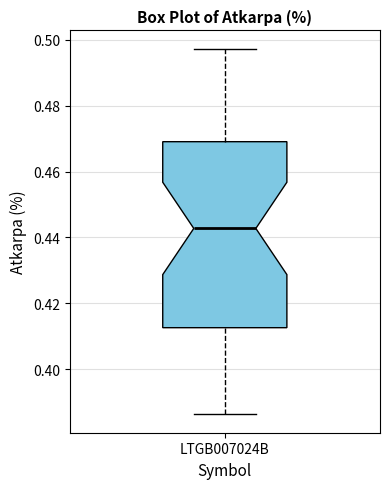

Transcribe this box plot: give where the median line is, the range the box spans, and where the two whiskers end, as read against the y-axis. The values are not printed on the chart, so give them approximately, as read against the axis.

median 0.442, box 0.412 to 0.470, whiskers 0.386 to 0.498